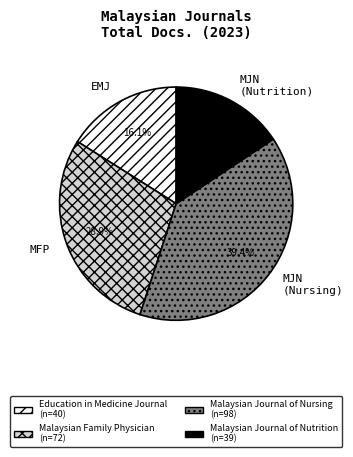

Which slice is the largest?

Malaysian Journal of Nursing